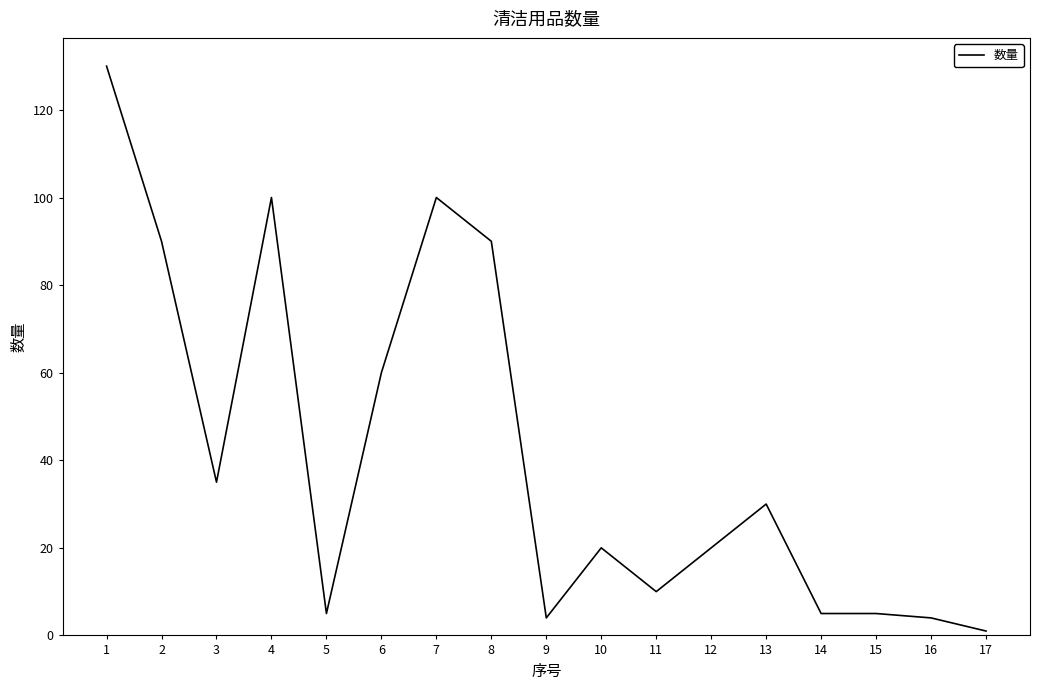

The chart shows a value of 125 at 8. True or false?

False